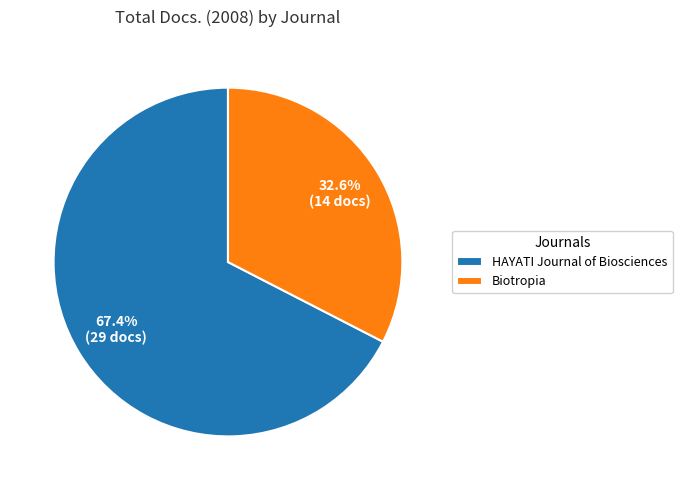

Which slice is the smallest?

Biotropia